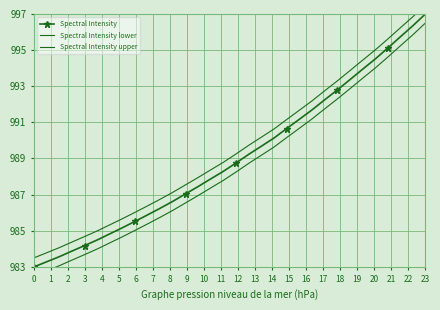

True or false: Spectral Intensity has more than 0 points higher than both neighbors.

False